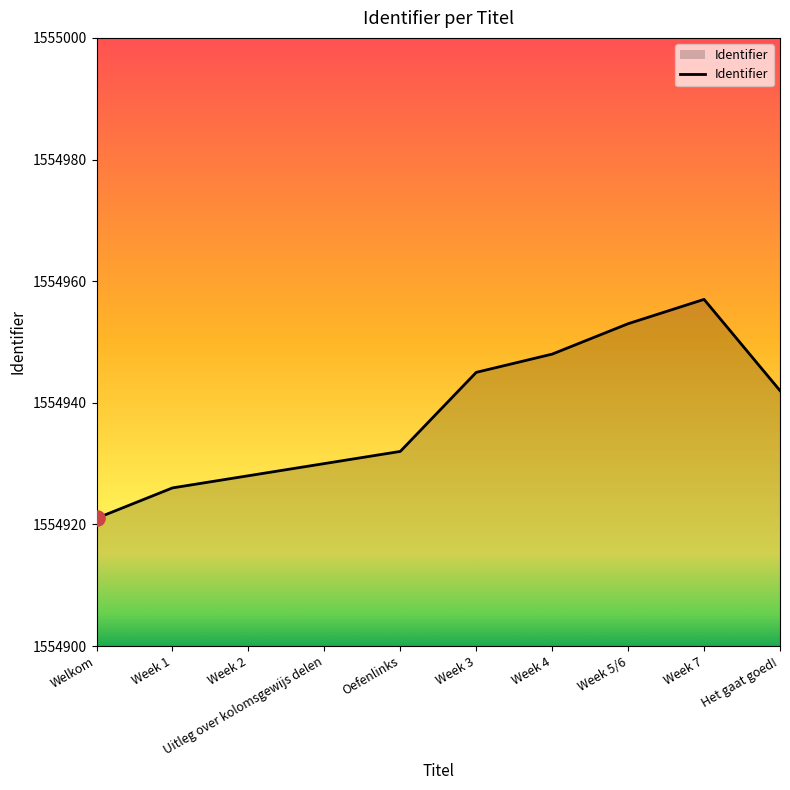

What is the change in value from Oefenlinks to Week 3?

+13